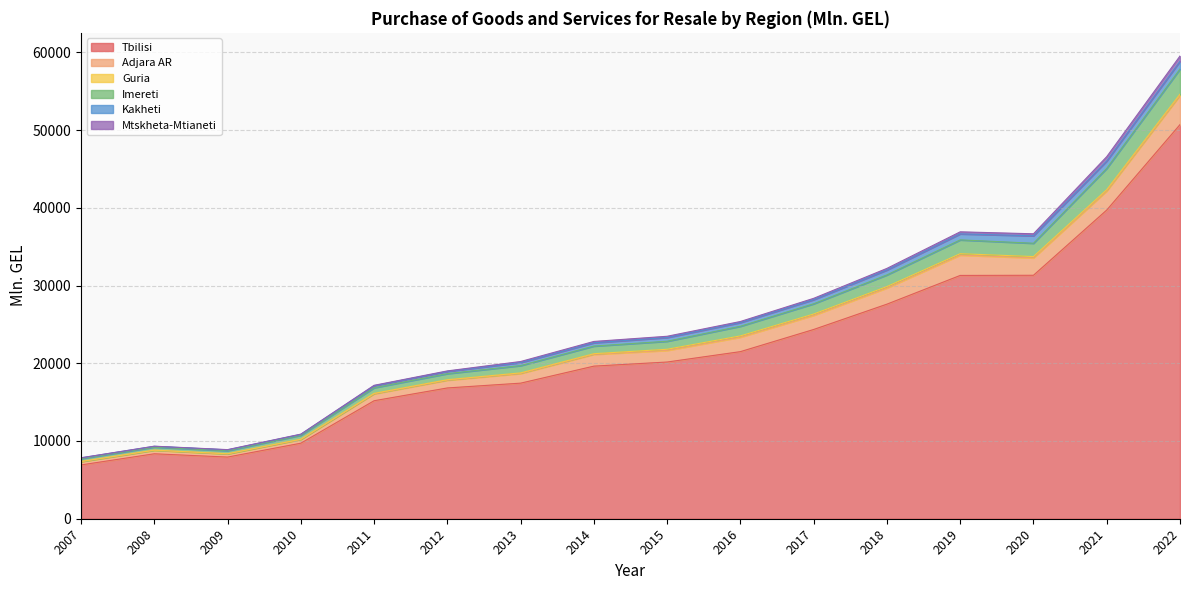

At which label is Imereti closest to 33682?

2018